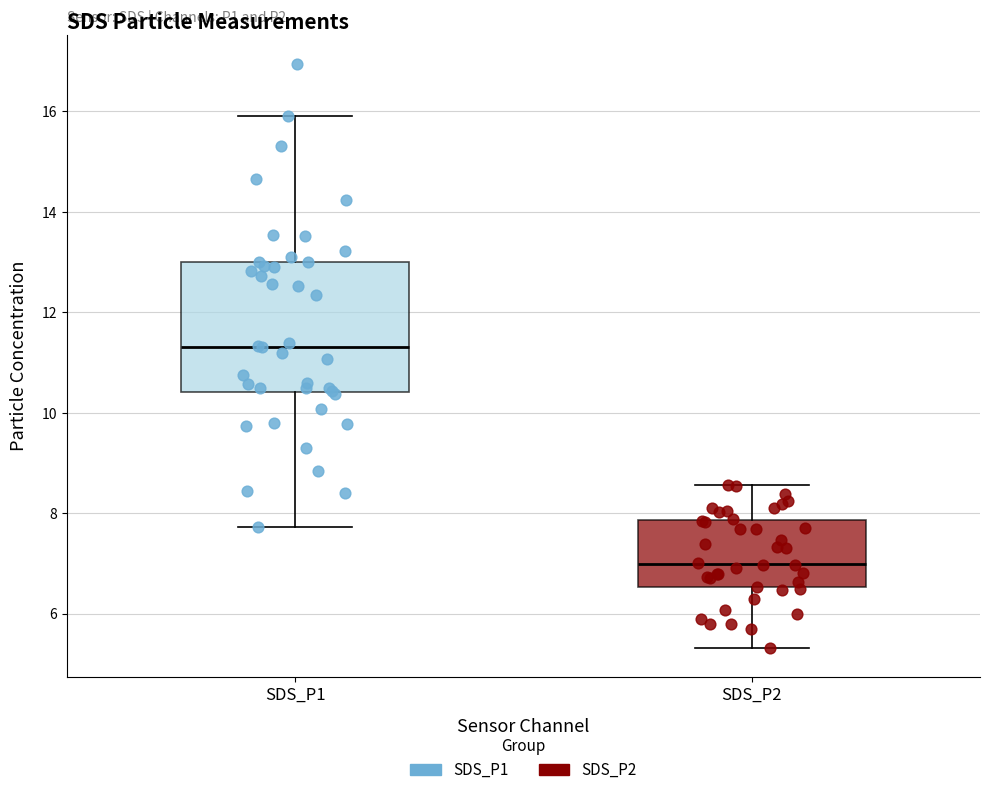

Which box has the lowest median line?

SDS_P2